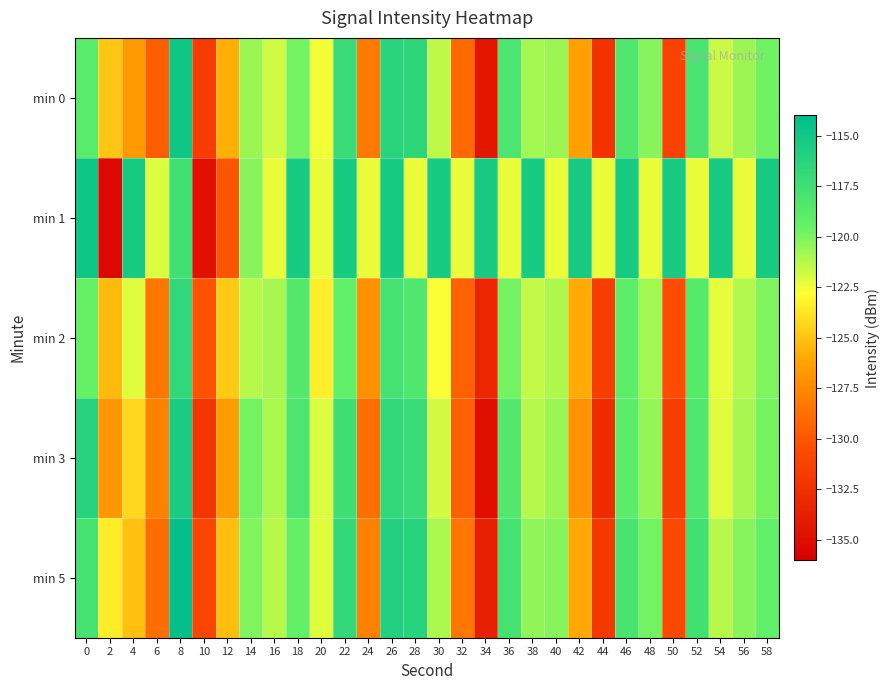

Which series has the widest spread of values?

min 1